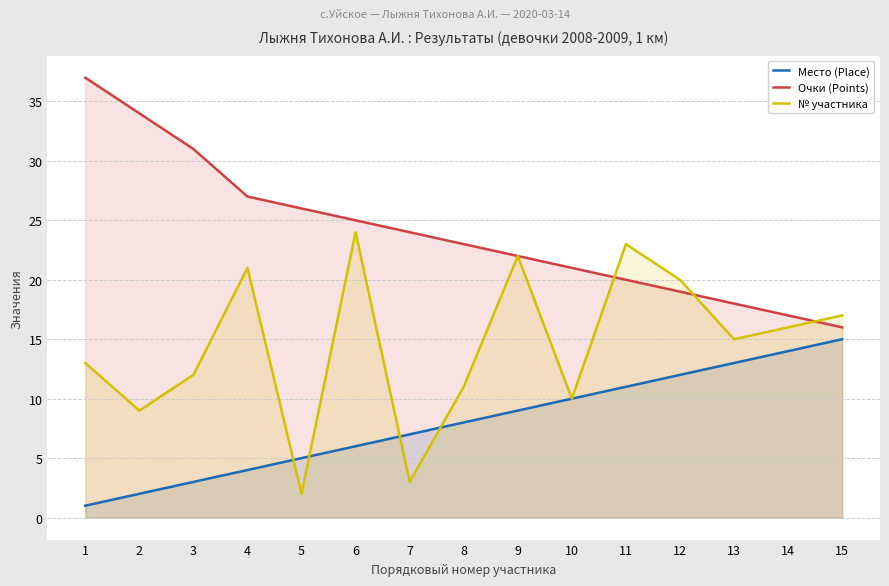

Between 3 and 6, which series saw the biggest shift?

№ участника